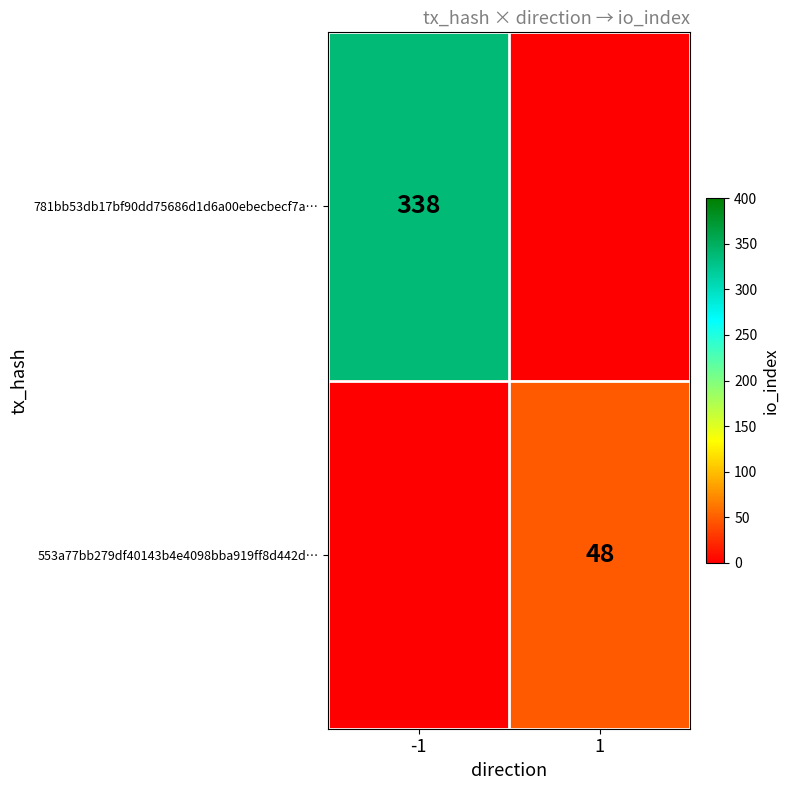

Which category has the lowest value across all series?

1